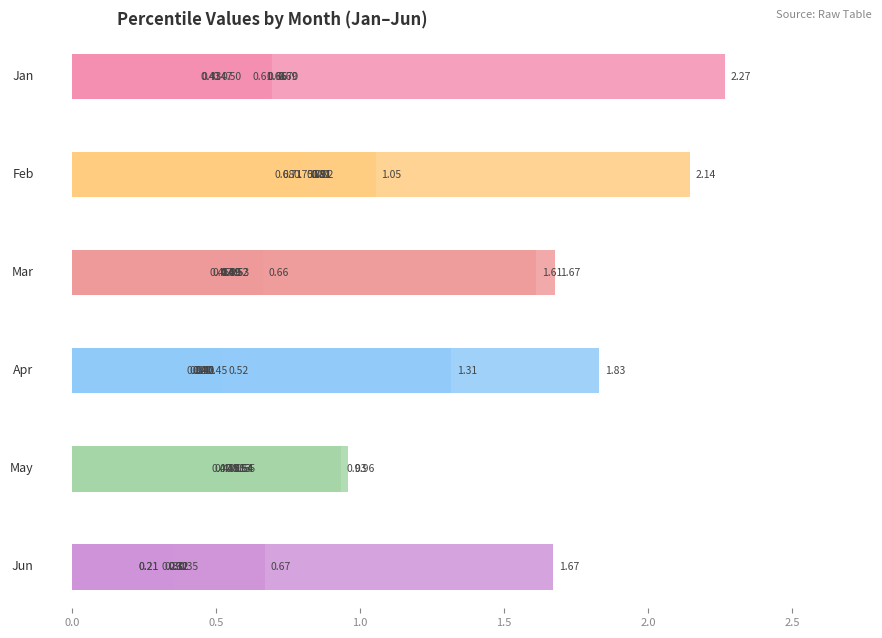

Which has a higher value, 2.0 or 3.0?

3.0